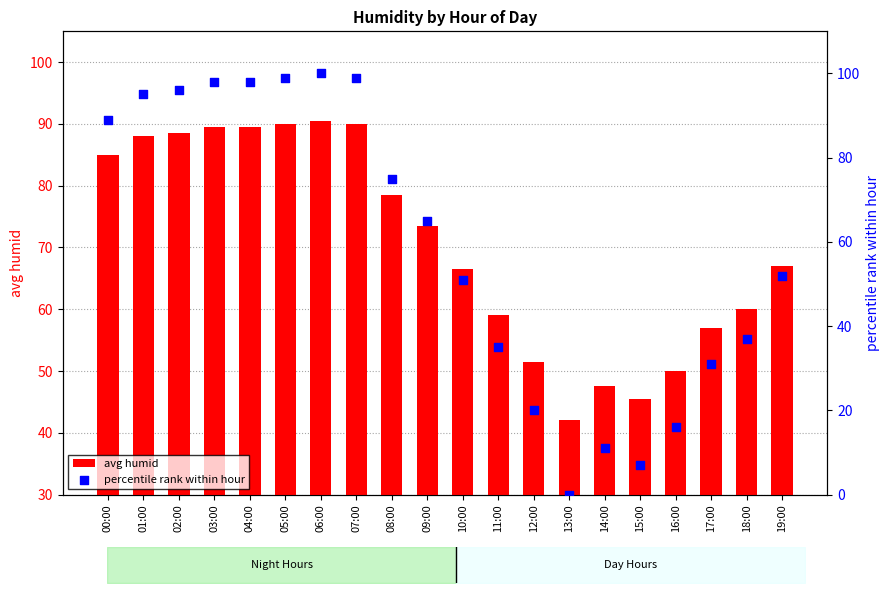

What are all the series names shown in the legend?

avg humid, percentile rank within hour